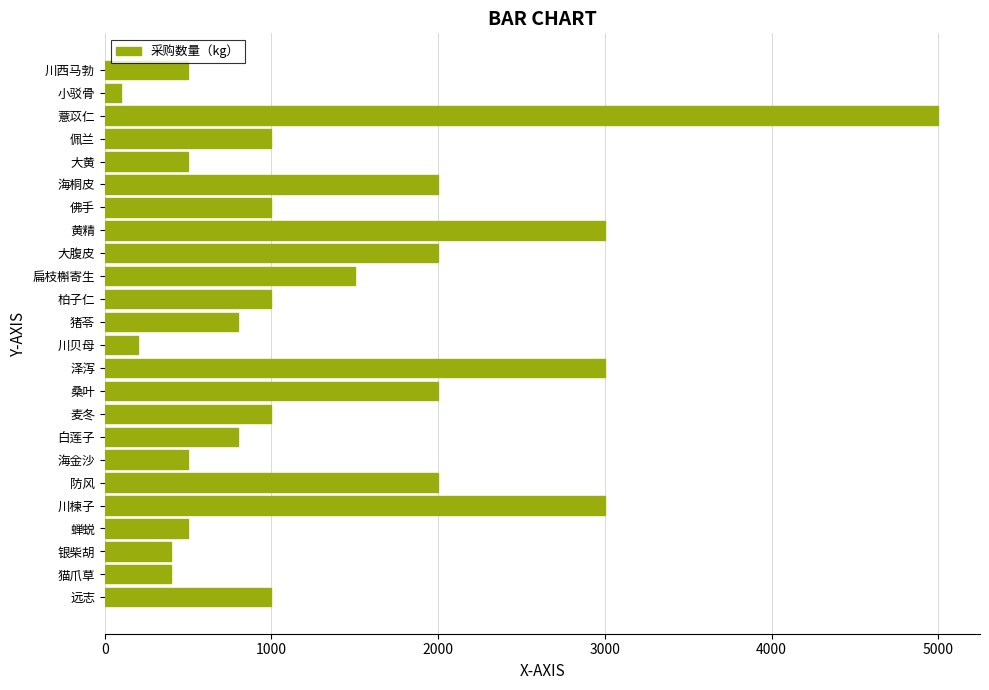

What is the maximum value shown in the chart?

5000